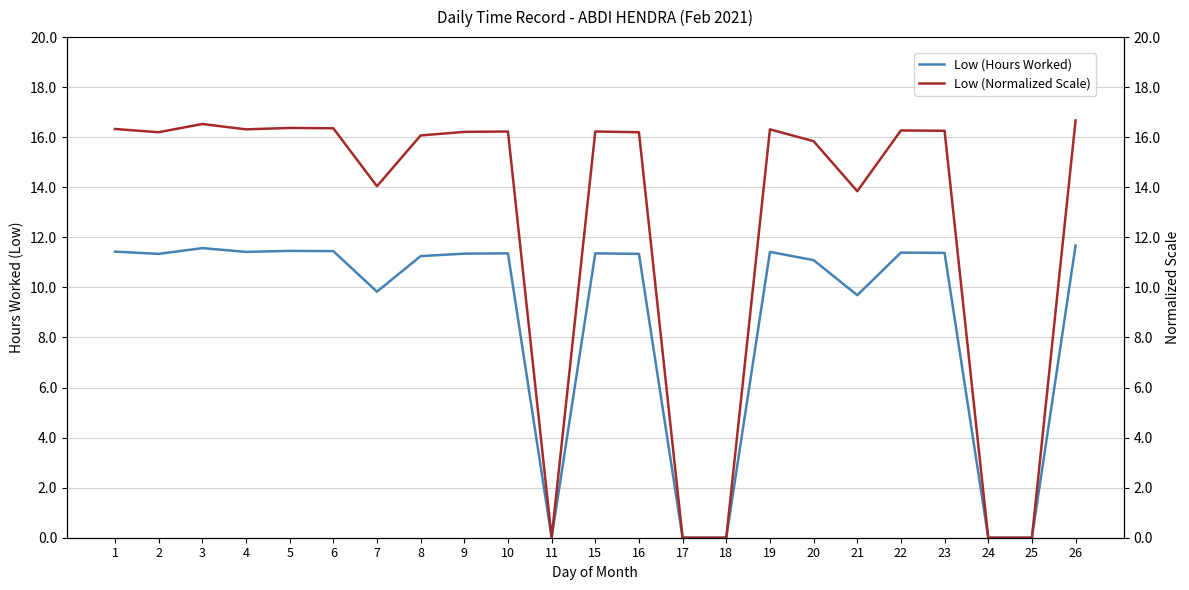

Reading left to right, list all the values displayed in this chart.

Low (Hours Worked): 1=11.4	2=11.3	3=11.6	4=11.4	5=11.5	6=11.4	7=9.8	8=11.2	9=11.3	10=11.4	11=0.0	15=11.4	16=11.3	17=0.0	18=0.0	19=11.4	20=11.1	21=9.7	22=11.4	23=11.4	24=0.0	25=0.0	26=11.7
Low (Normalized Scale): 1=16.3	2=16.2	3=16.5	4=16.3	5=16.4	6=16.4	7=14.0	8=16.1	9=16.2	10=16.2	11=0.0	15=16.2	16=16.2	17=0.0	18=0.0	19=16.3	20=15.8	21=13.8	22=16.3	23=16.3	24=0.0	25=0.0	26=16.7